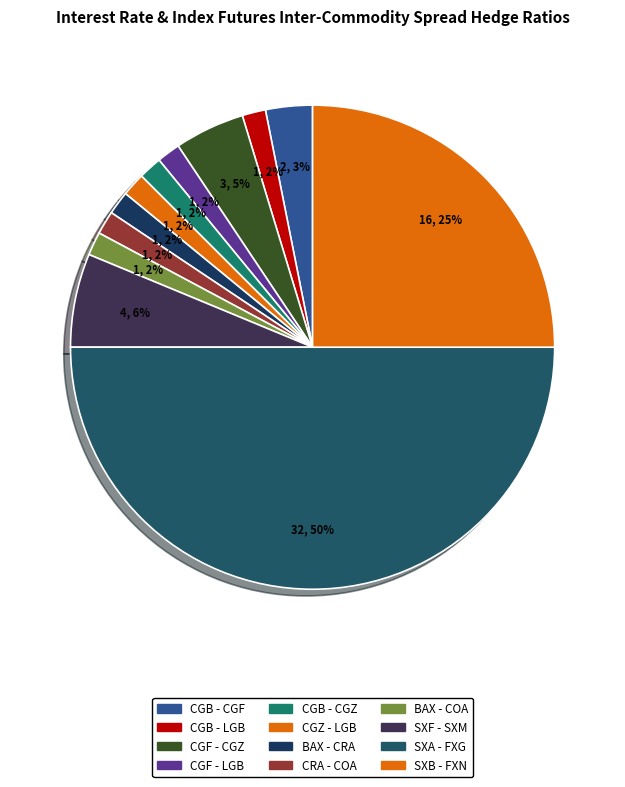

Count the number of slices in the pie.

12